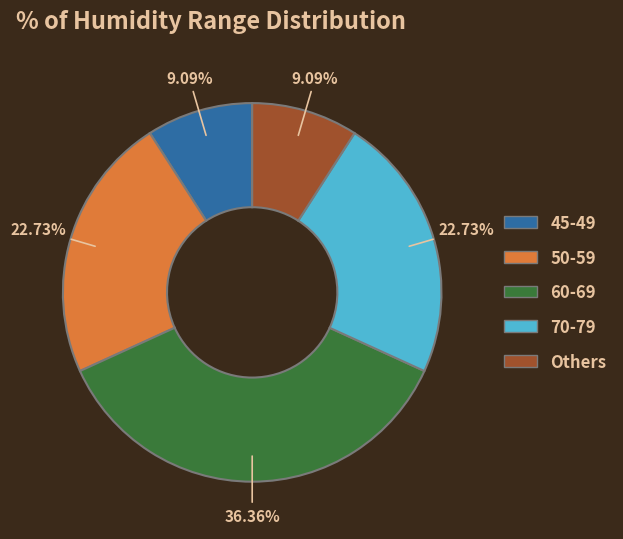

To the nearest percent, what is the difference between the largest and smallest slice percentages?

27%